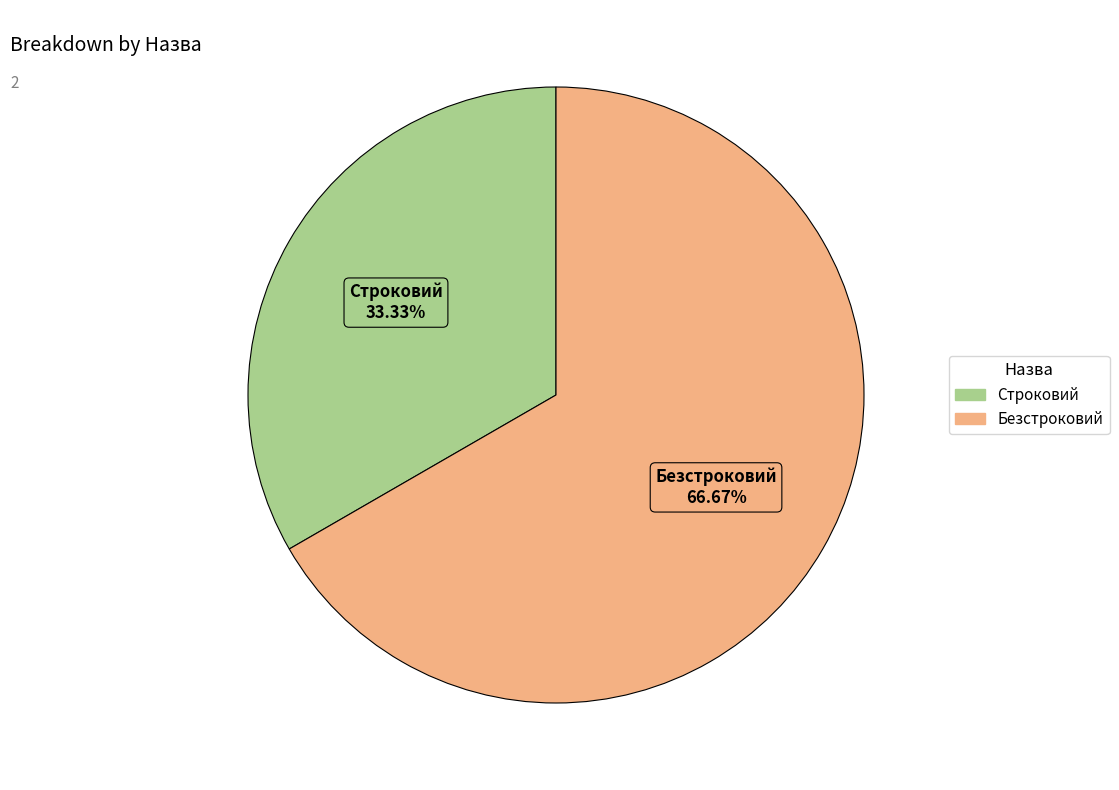

To the nearest percent, what is the average slice percentage?

50%